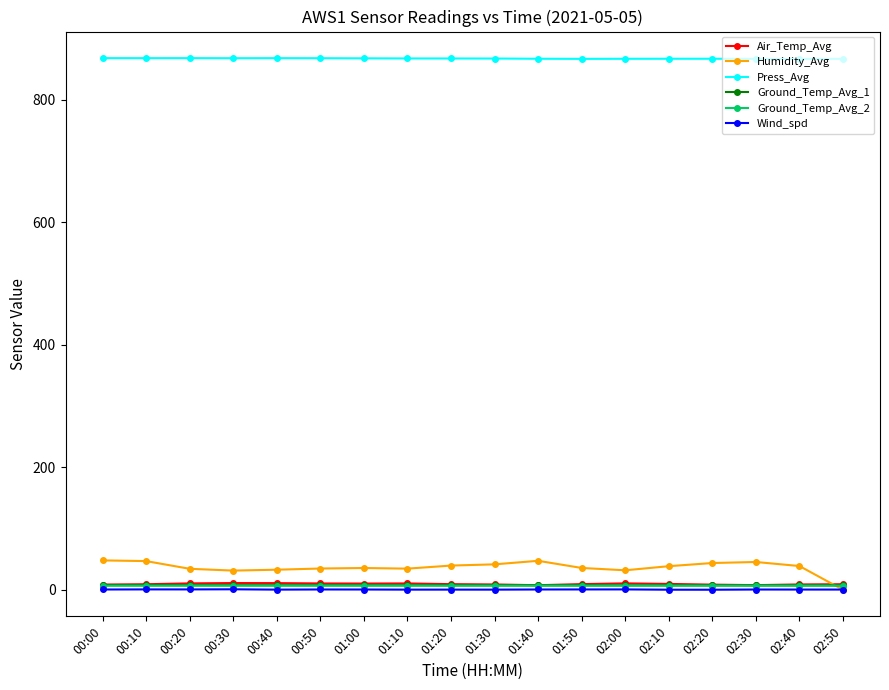

What is the label of the 10th point from the left?

01:30